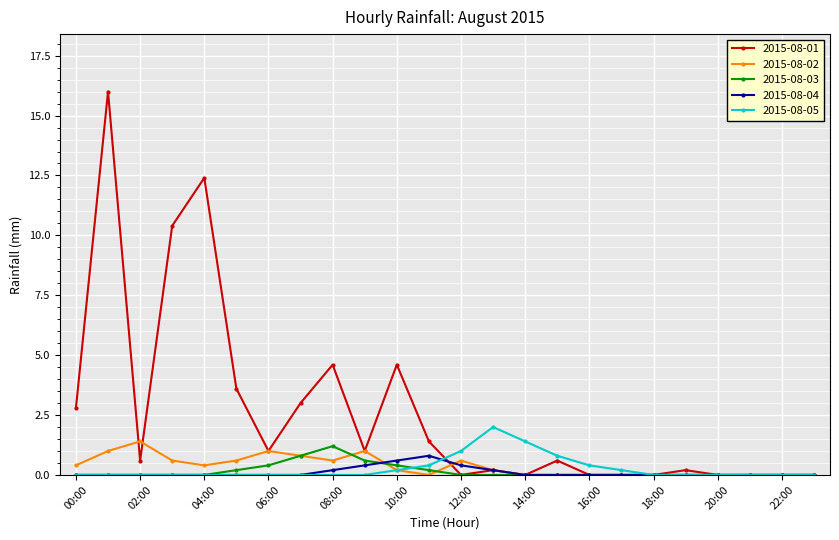

What are all the series names shown in the legend?

2015-08-01, 2015-08-02, 2015-08-03, 2015-08-04, 2015-08-05